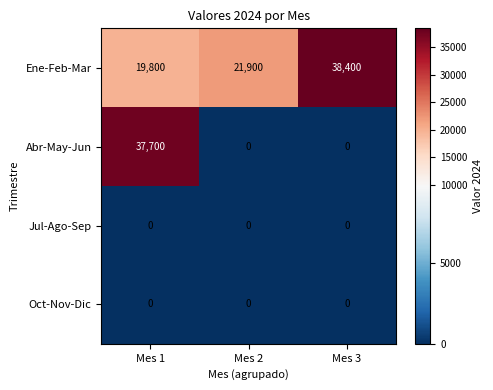

Which series has the largest total across all categories?

Ene-Feb-Mar